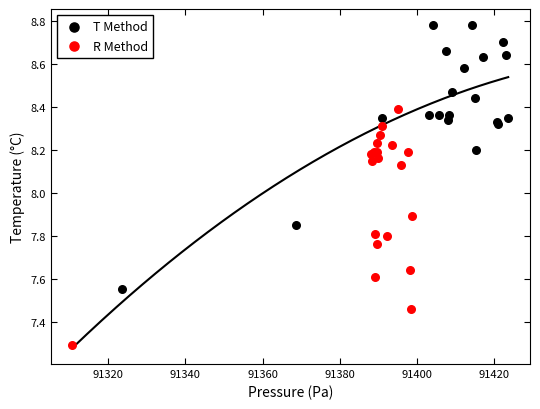

Which series has the largest Y range (max minus min)?

T Method